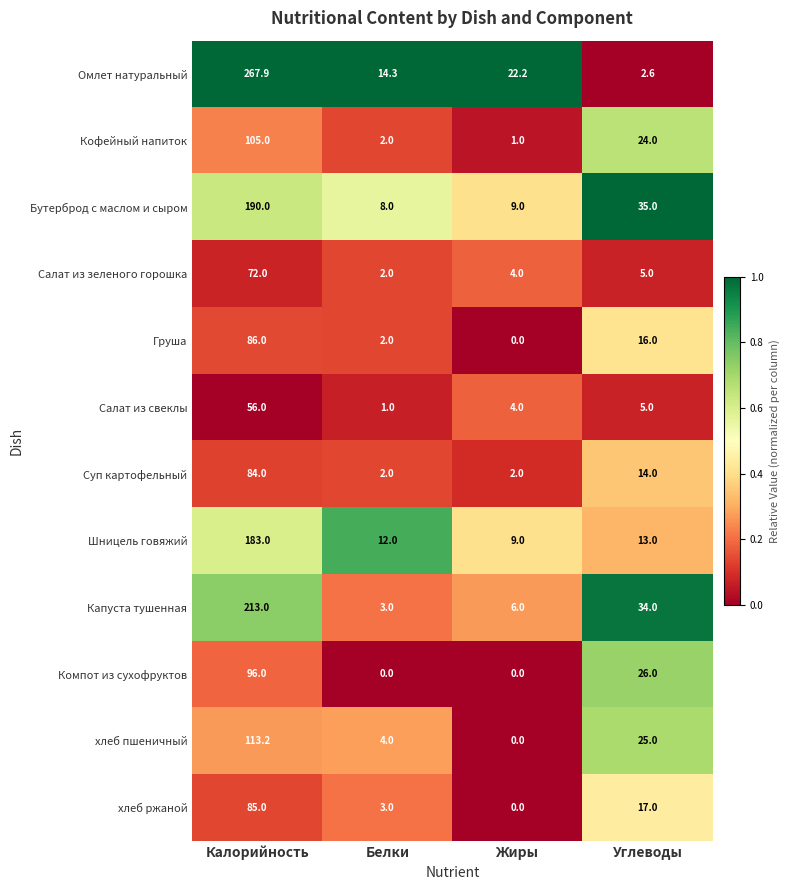

Which series has the widest spread of values?

Омлет натуральный